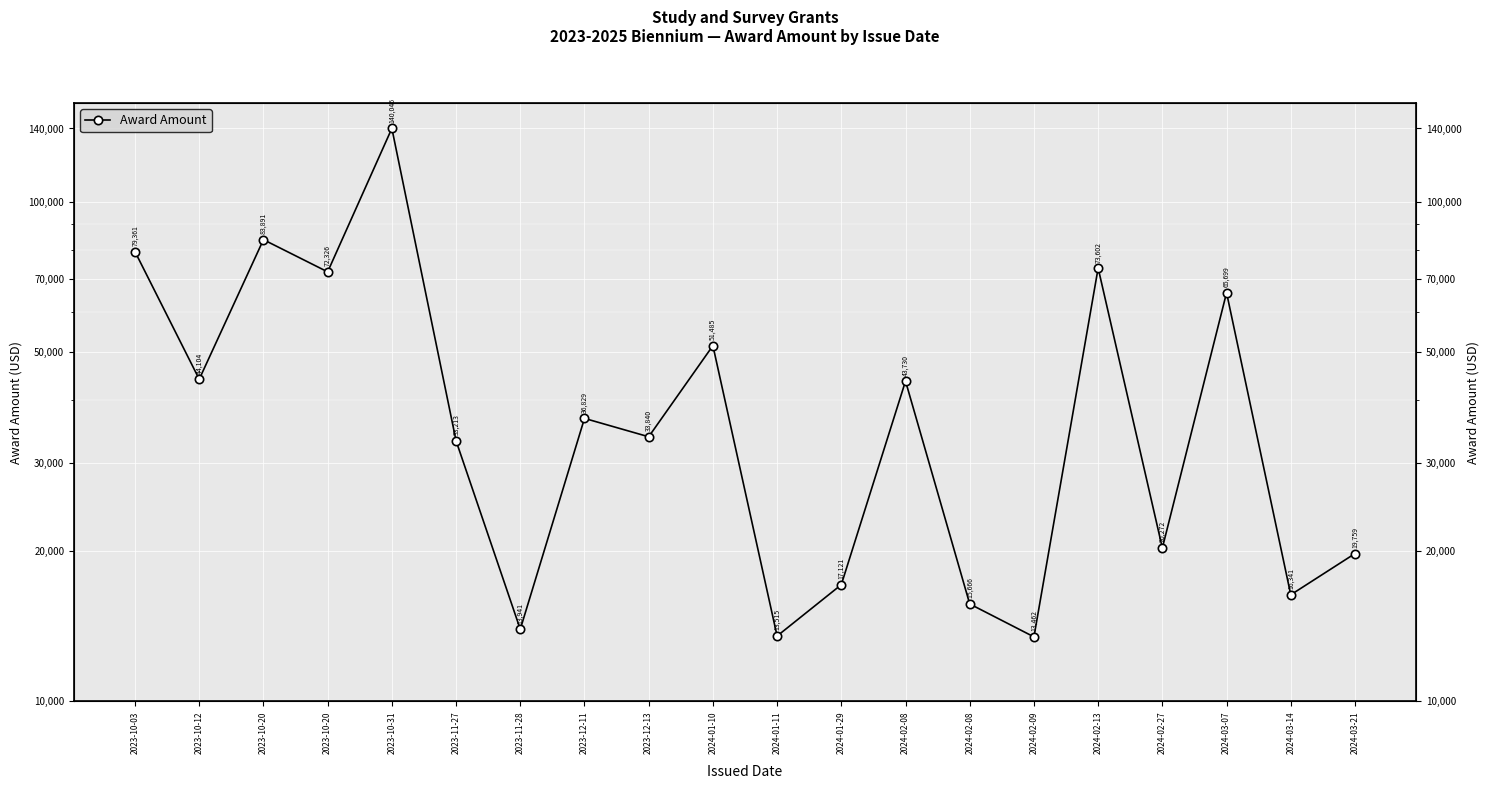

What is the change in value from 2024-02-09 to 2024-03-14?

+2879.1